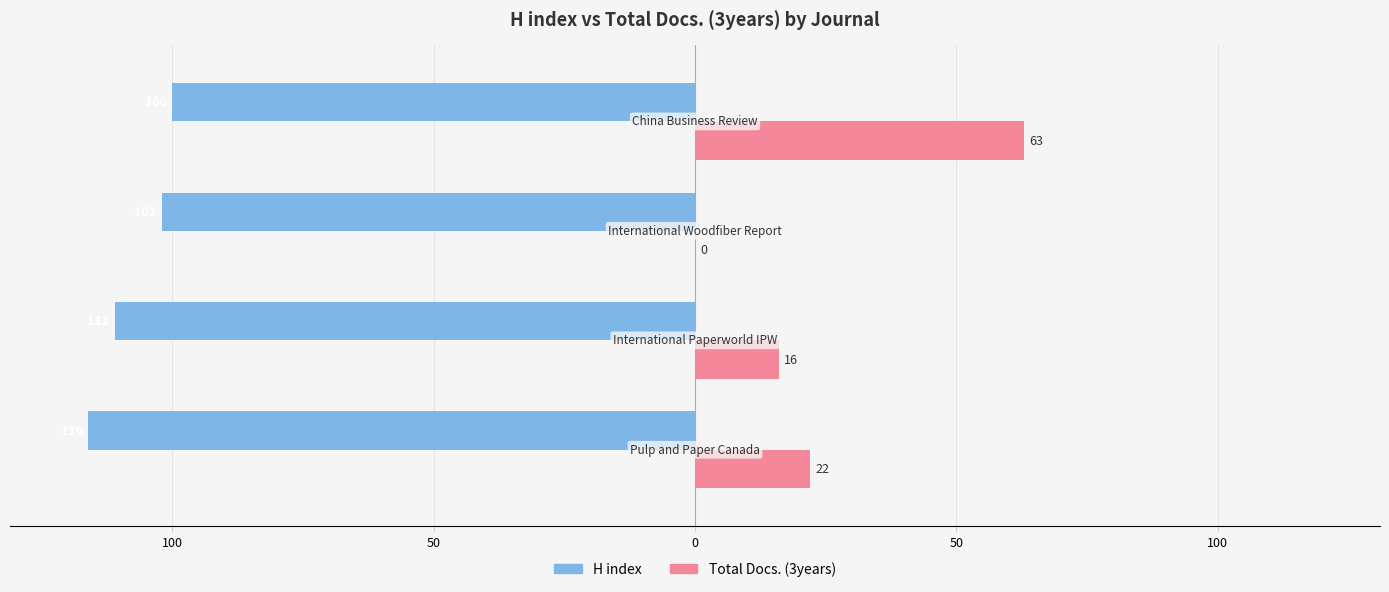

What are all the series names shown in the legend?

H index, Total Docs. (3years)